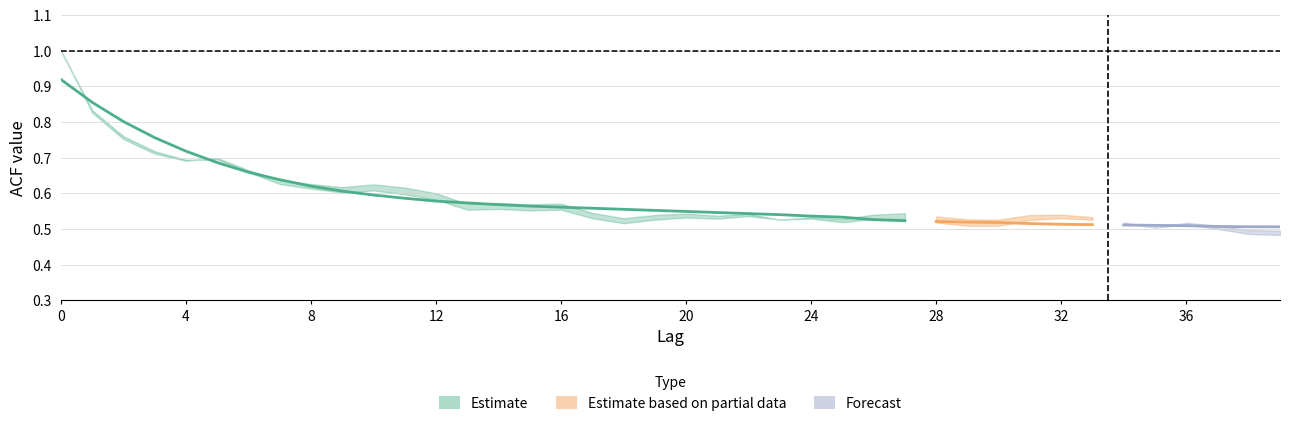

What is the value of the acf_shown point at the 1st from the left?

1.0